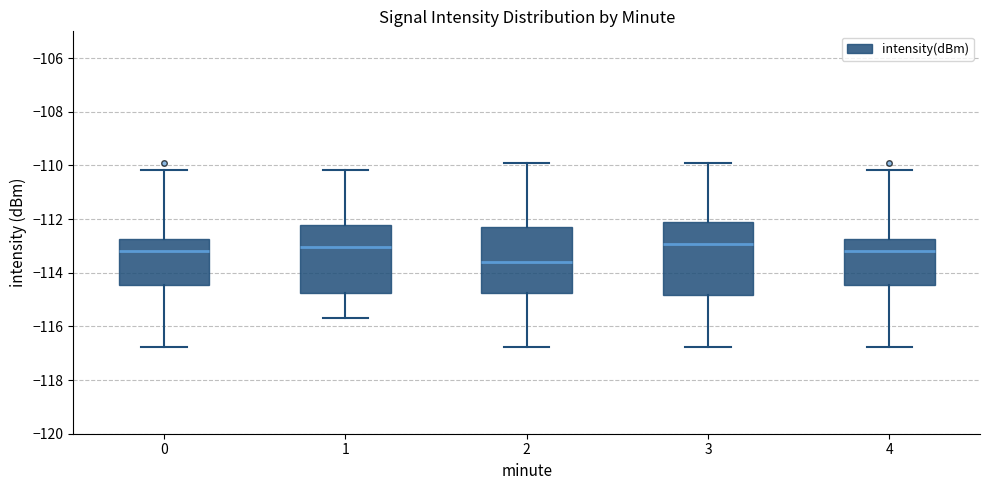

Which box is the tallest, from its lower edge to its upper edge?

3